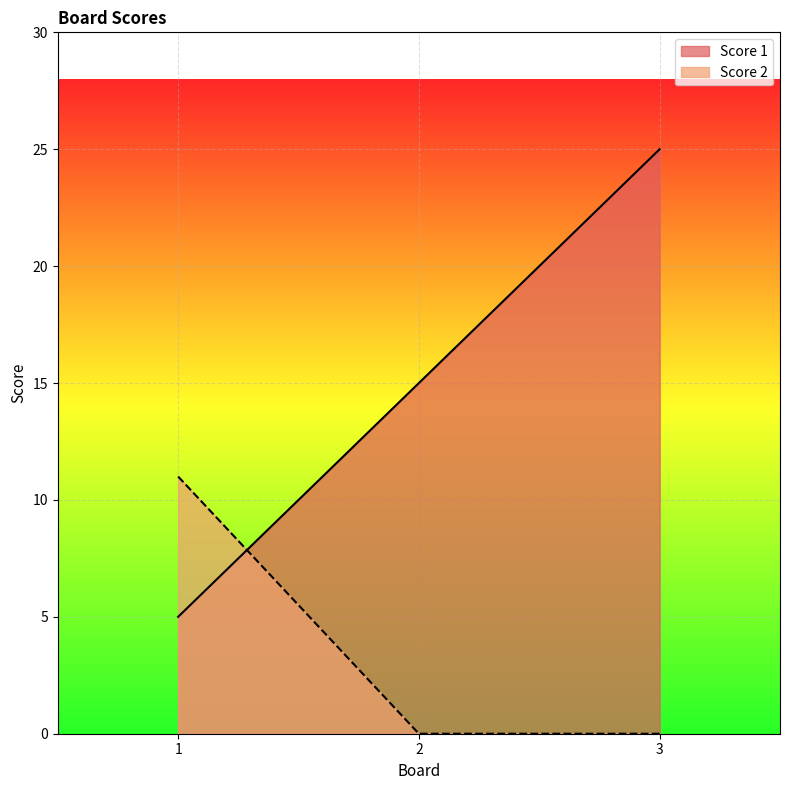

What is the sum of the Score 2 values at 3 and 1?

11